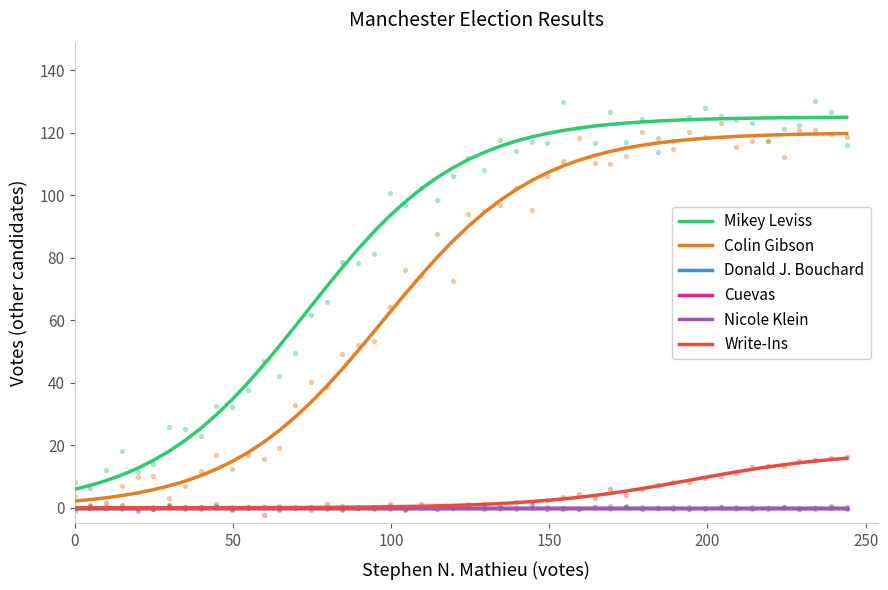

Which has a higher value, 4 or 3?

4